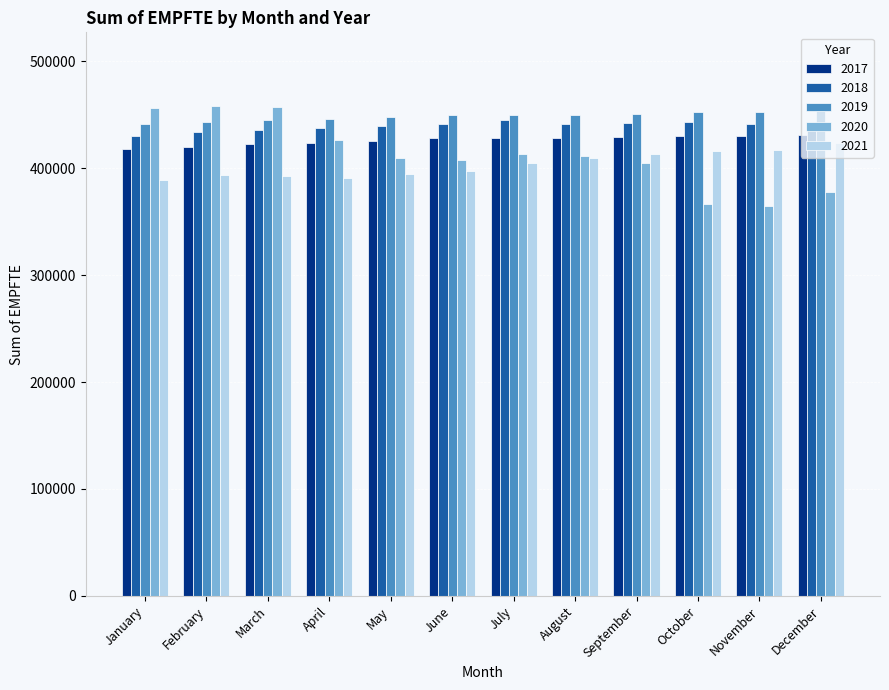

What is the difference between the maximum and minimum values in the 2018 series?

15146